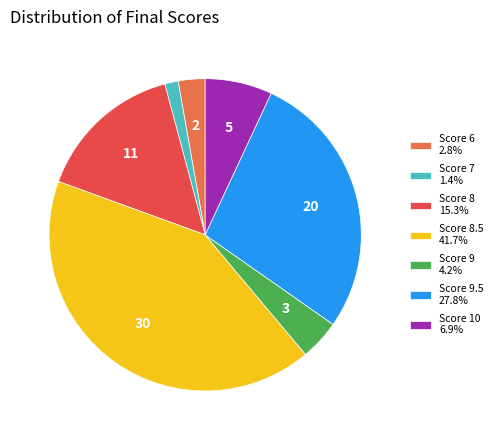

How many slices are in this pie chart?

7